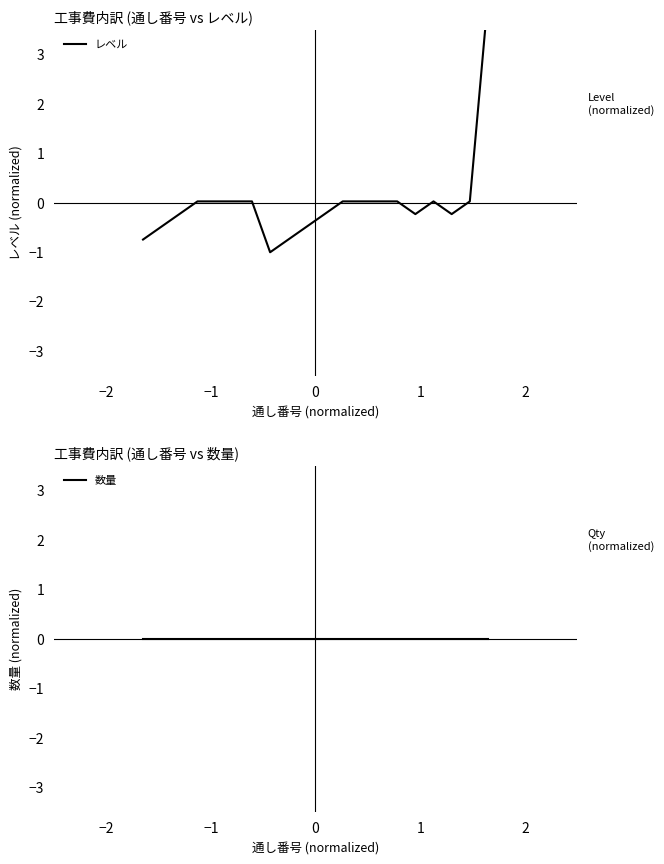

What is the smallest value displayed?

-1.0